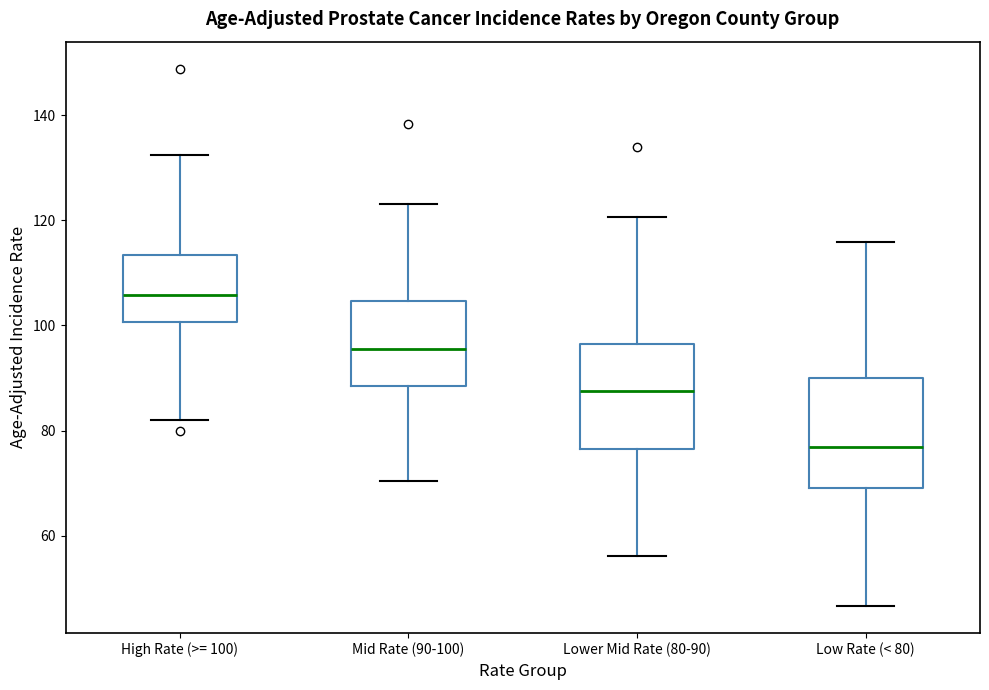

Reading left to right, transcribe this box plot: for each box, give where its median line is, the range the box spans, and where its two whiskers end, as read against the y-axis. The values are not printed on the chart, so give them approximately, as read against the axis.

High Rate (>= 100): median 106, box 100 to 114, whiskers 82 to 132
Mid Rate (90-100): median 96, box 88 to 104, whiskers 70 to 124
Lower Mid Rate (80-90): median 88, box 76 to 96, whiskers 56 to 120
Low Rate (< 80): median 76, box 70 to 90, whiskers 46 to 116